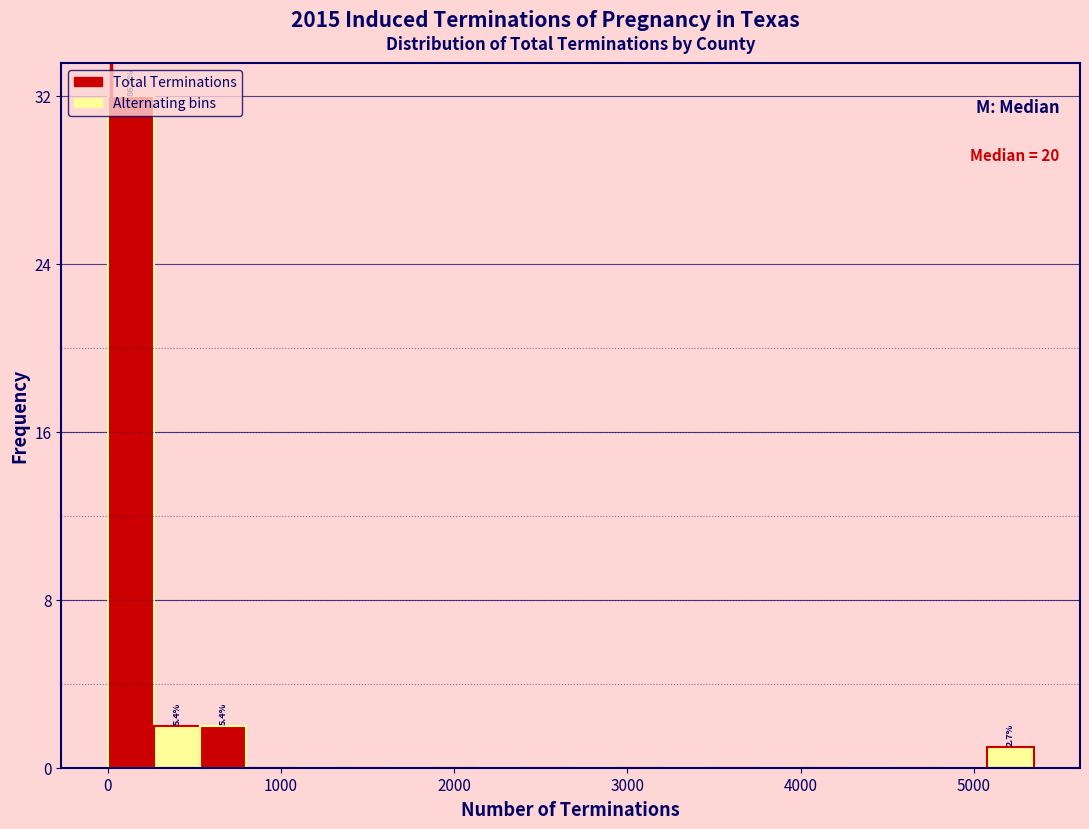

Around what value on the x-axis is the tallest bar? Give the approximate position of its centre, as read against the axis.

100